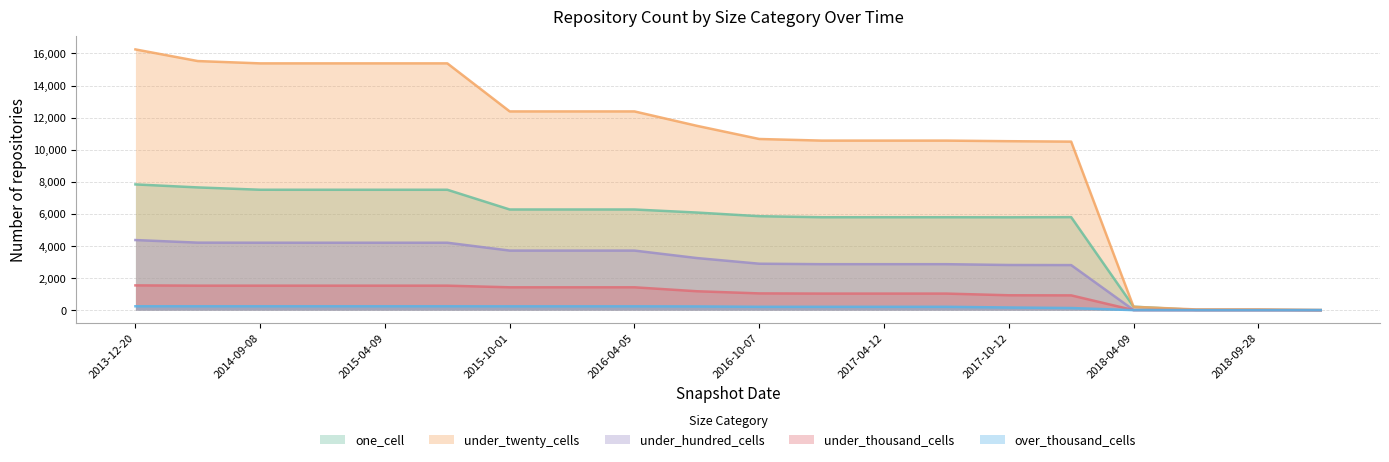

Between 2014-03-28 and 2016-04-05, which series saw the biggest shift?

under_twenty_cells